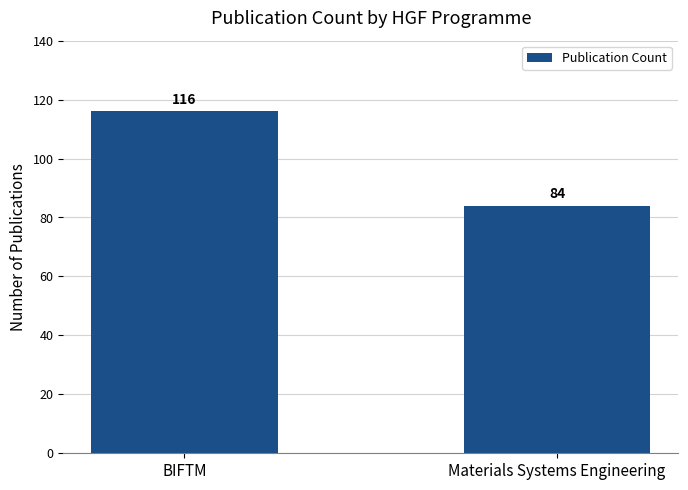

True or false: the data shows 116 at BIFTM.

True